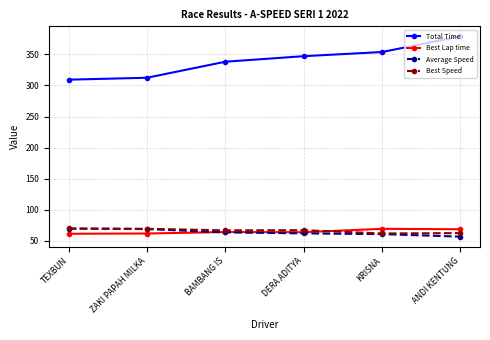

Which series has the largest range (max minus min)?

Total Time